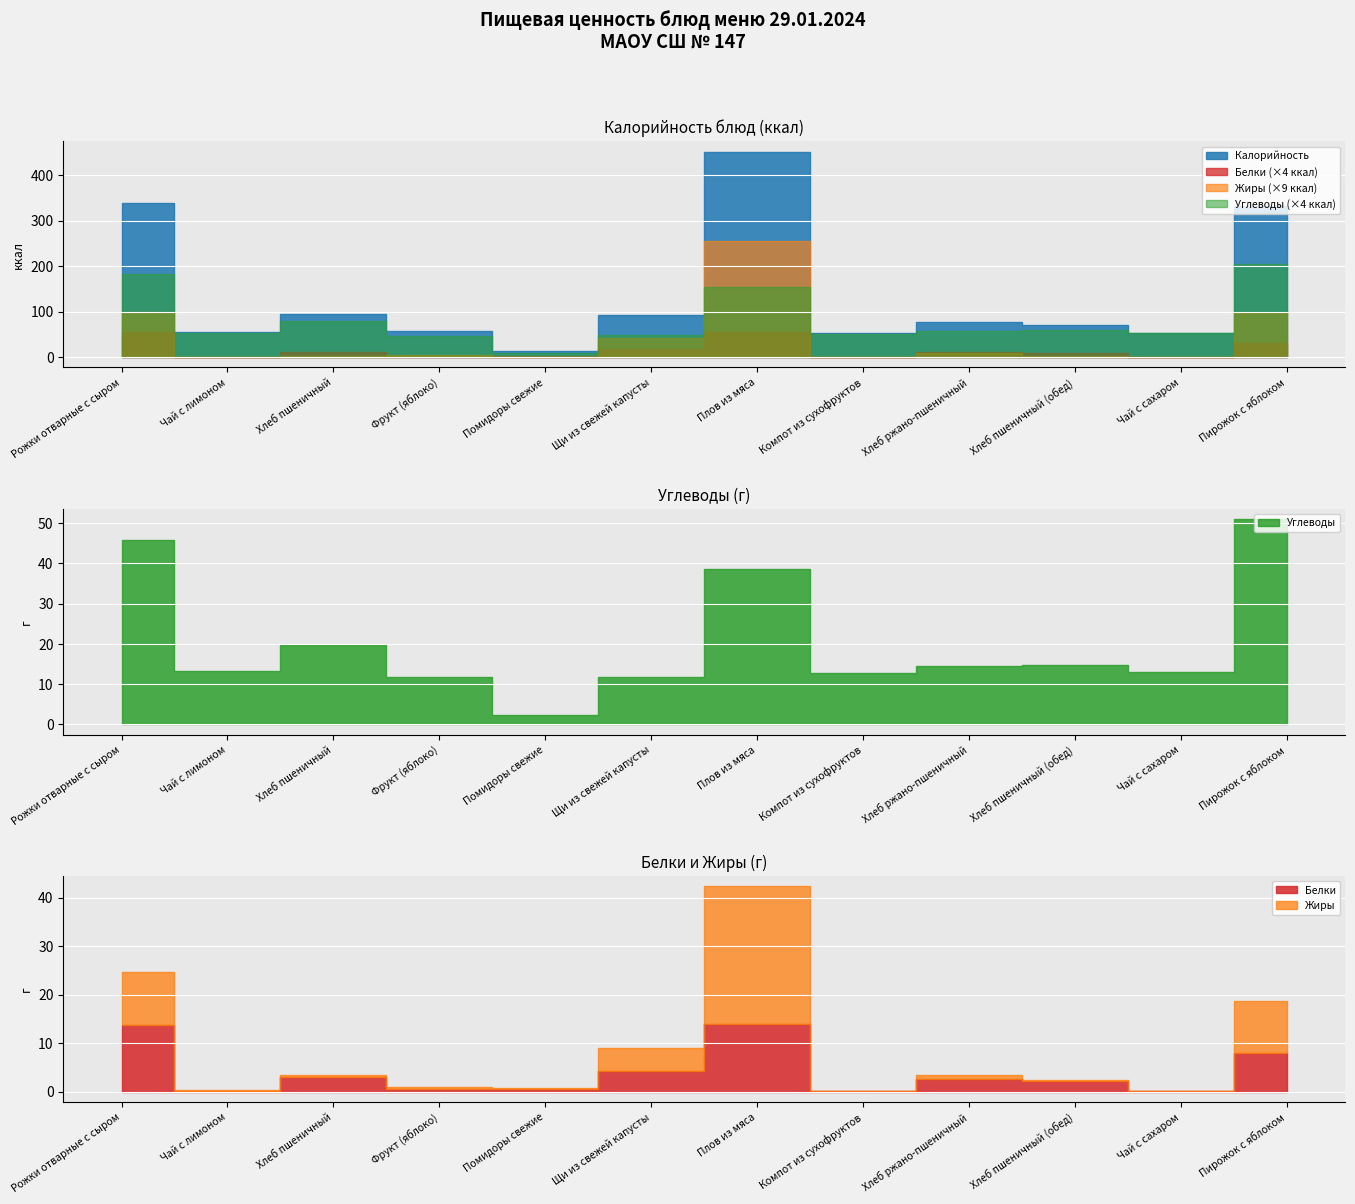

What is the maximum value for Жиры?

28.4